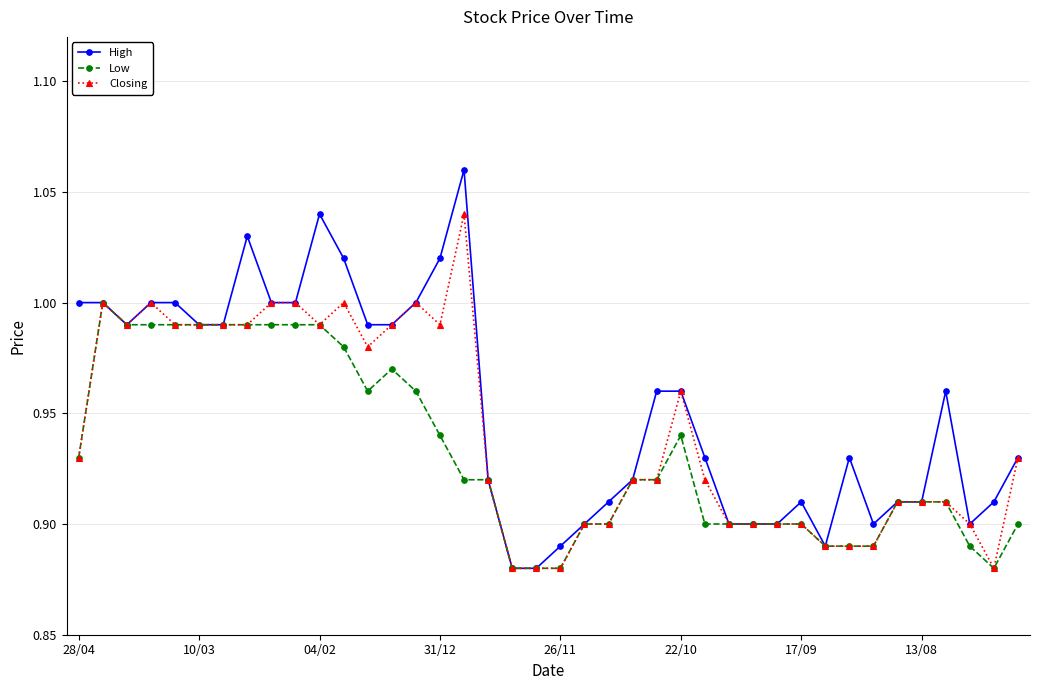

How many distinct data groups are displayed?

3